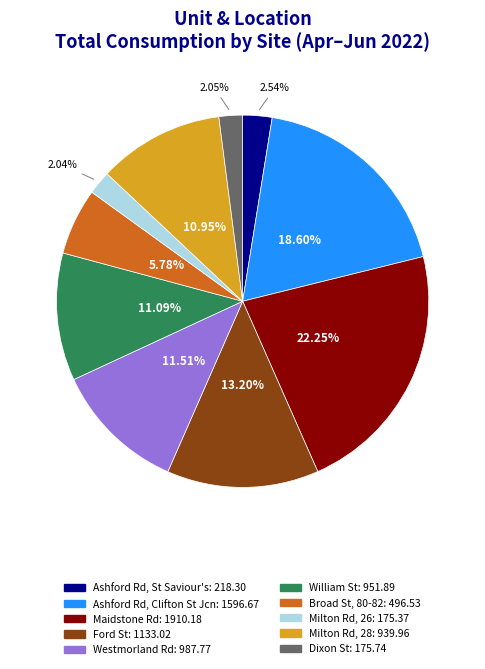

Which slice is the largest?

Maidstone Rd